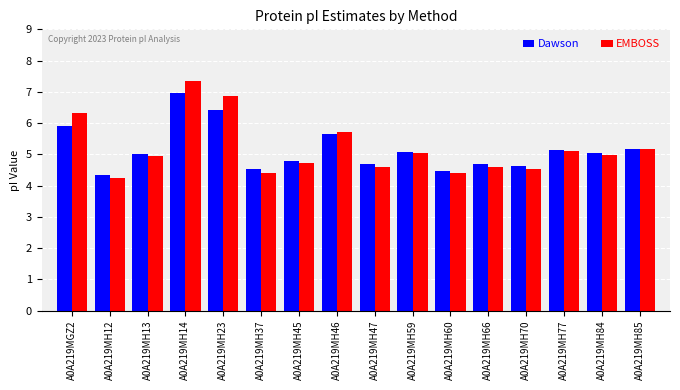

Read the EMBOSS value at A0A219MH77.

5.1